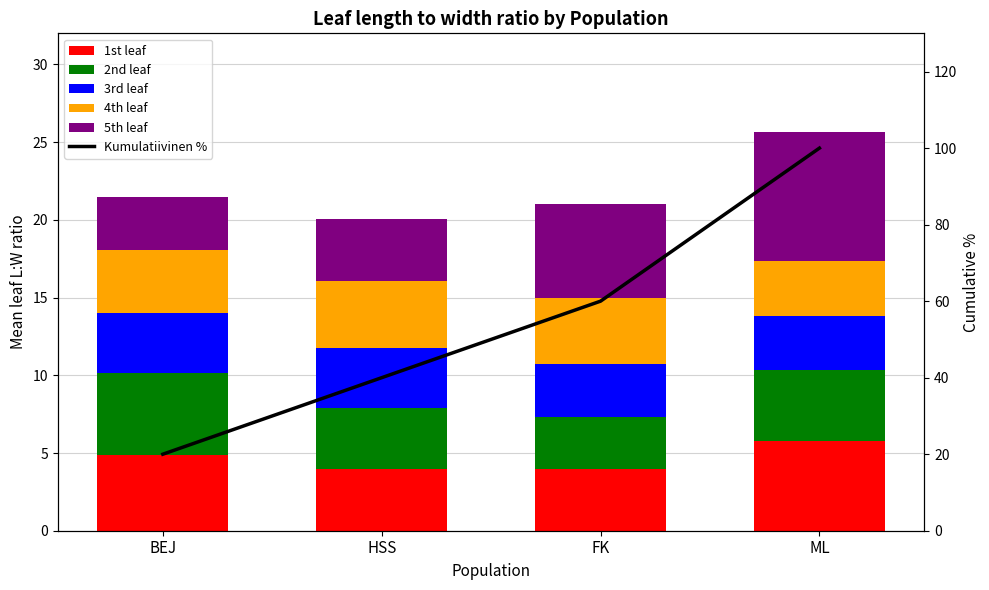

How many series are shown in this chart?

6